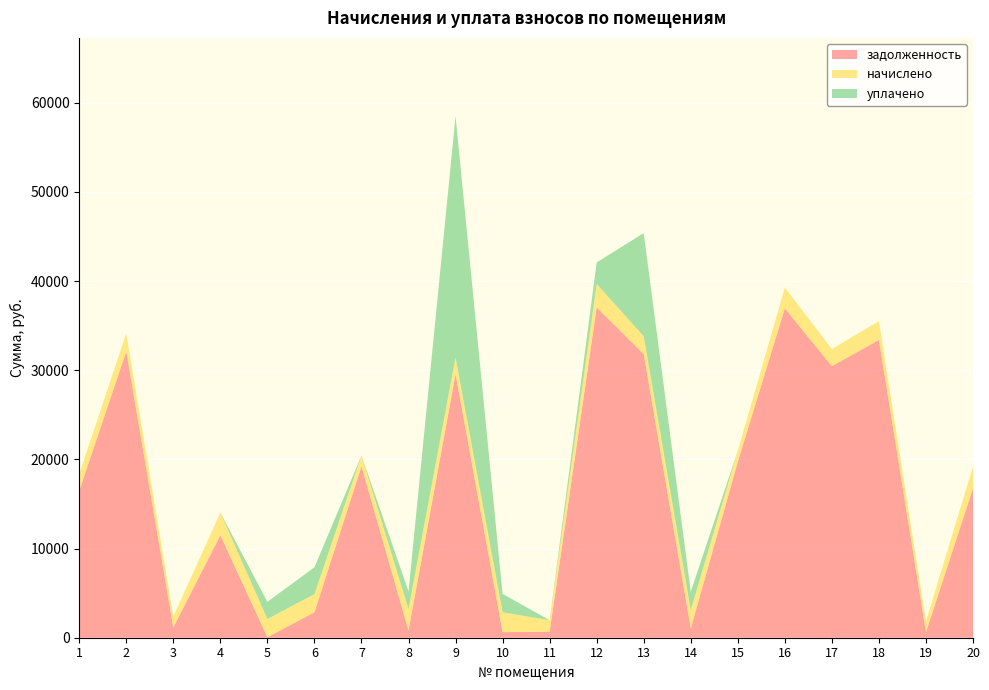

Reading right to left, extract all data points from this chart.

задолженность: 20=16755.2	19=612.0	18=33394.1	17=30449.3	16=36932.7	15=19730.2	14=1030.0	13=31803.8	12=37041.3	11=674.8	10=625.2	9=29572.0	8=792.4	7=19213.8	6=2850.8	5=55.2	4=11485.0	3=1150.1	2=32098.4	1=16488.0
начислено: 20=2447.8	19=1223.9	18=2109.2	17=1923.2	16=2336.2	15=1246.2	14=2064.6	13=2008.8	12=2633.8	11=1294.6	10=2232.0	9=1871.2	8=2421.7	7=1216.4	6=2046.0	5=2042.3	4=2544.5	3=1216.4	2=2027.4	1=1860.0
уплачено: 20=0.0	19=0.0	18=0.0	17=0.0	16=0.0	15=0.0	14=2065.3	13=11564.1	12=2410.0	11=0.0	10=2057.3	9=27050.0	8=1979.6	7=0.0	6=3000.0	5=1932.3	4=0.0	3=0.0	2=0.0	1=0.0